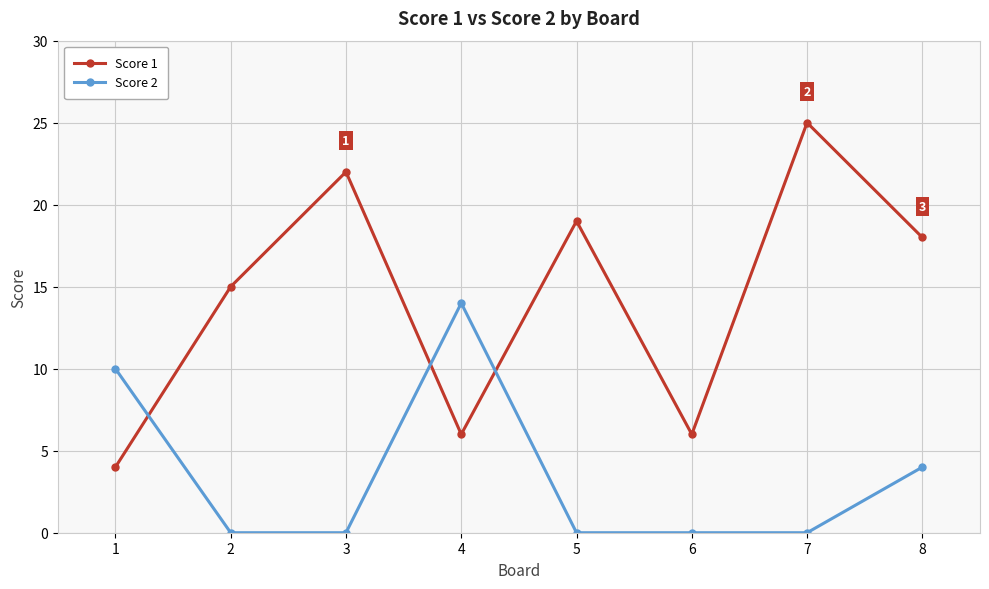

How many interior local peaks does the Score 1 series have?

3